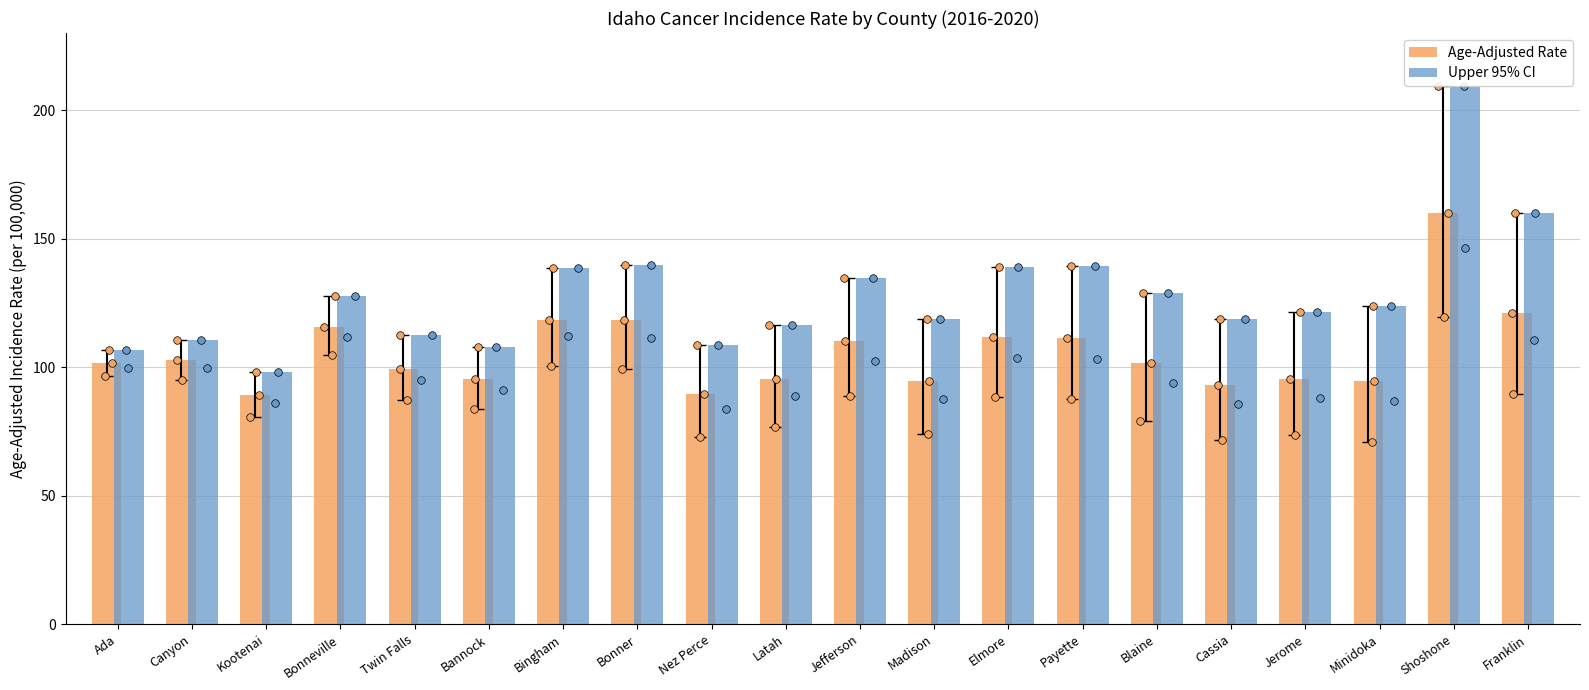

At which category is the sum across all series the highest?

Shoshone